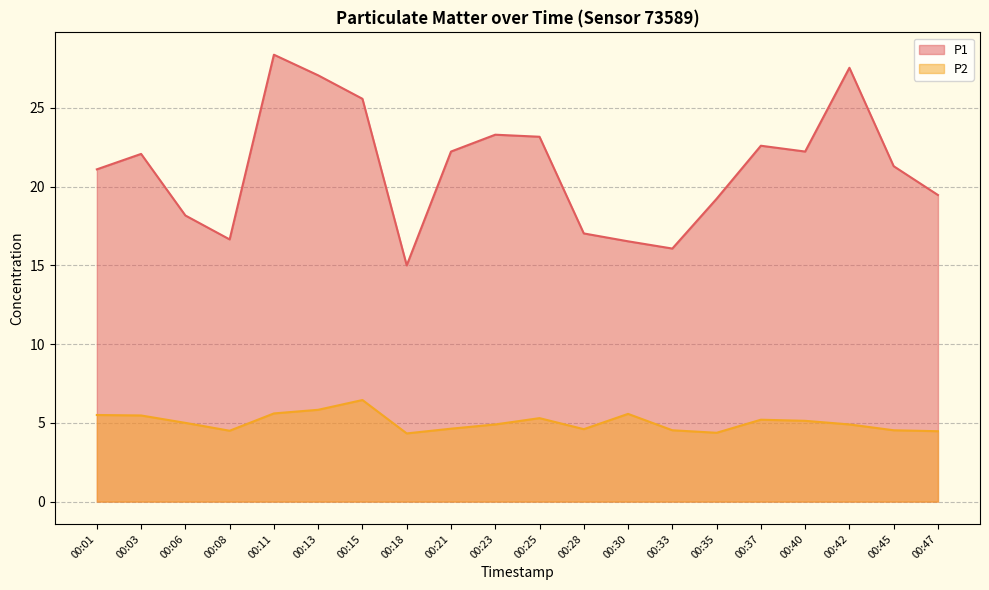

Which series has the largest range (max minus min)?

P1